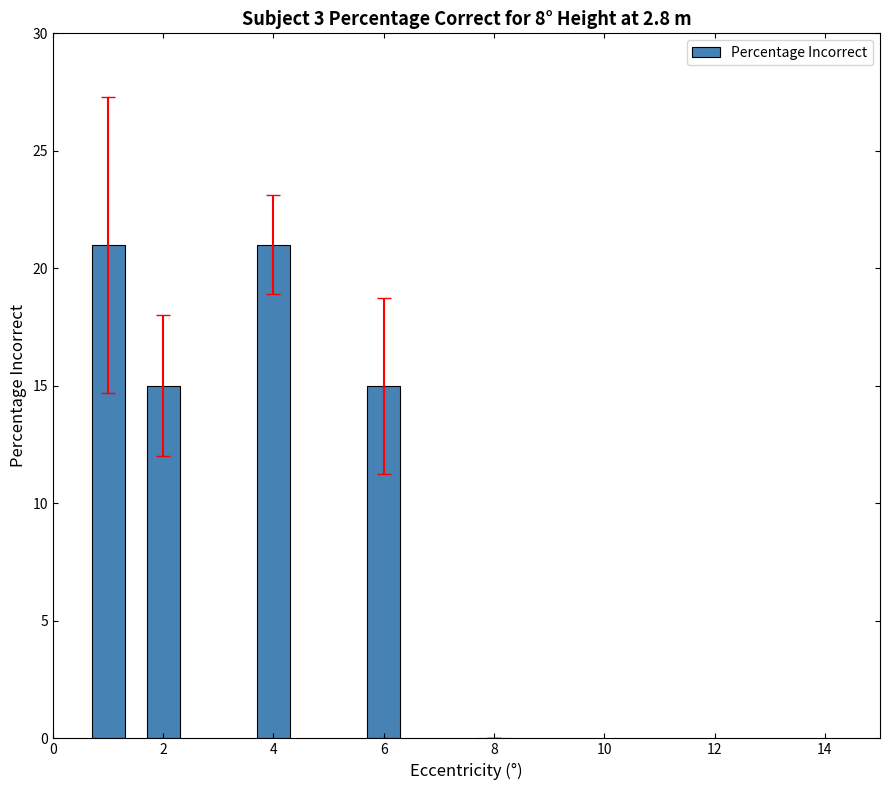

What is the sum of all values?

72